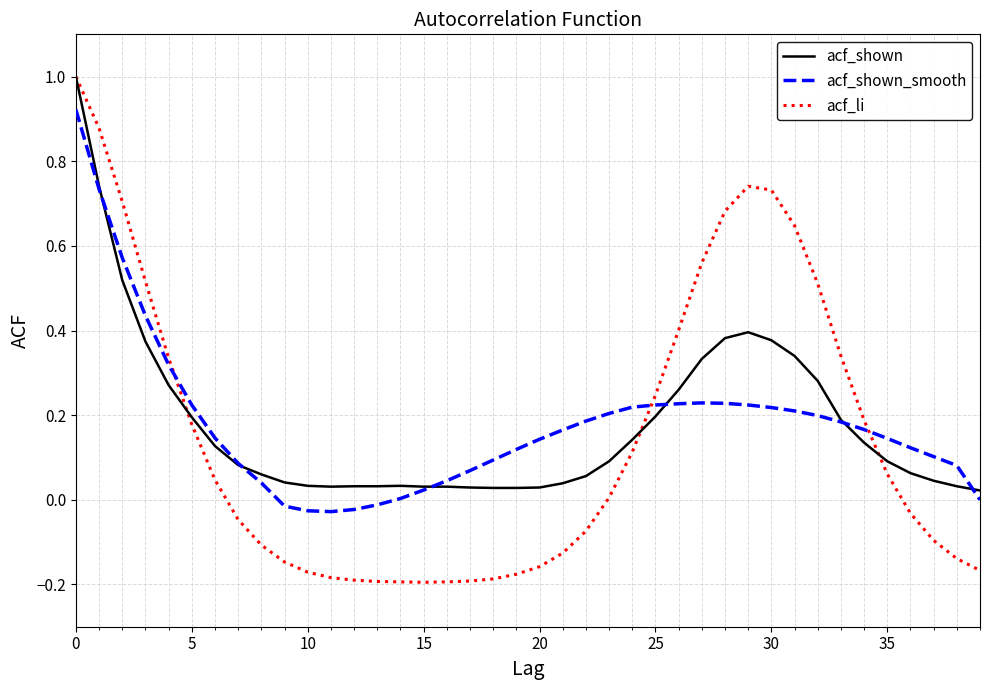

Which series has the largest range (max minus min)?

acf_li